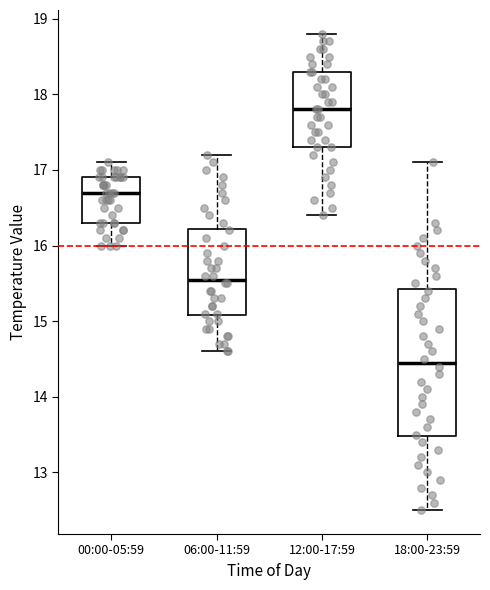

Which box has the highest median line?

12:00-17:59